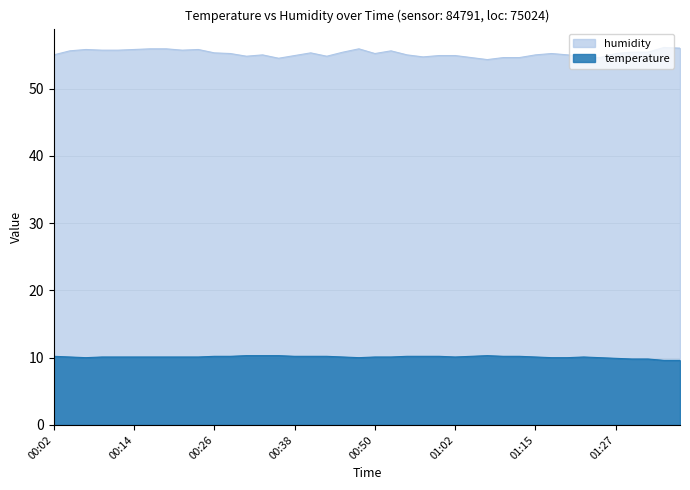

Rank the categories by humidity value from lowest to highest.

01:07, 00:36, 01:05, 01:10, 01:12, 01:24, 00:58, 01:22, 00:31, 00:43, 00:38, 01:00, 01:02, 00:02, 00:33, 00:55, 01:15, 01:19, 00:28, 00:50, 01:17, 01:27, 00:26, 00:41, 00:45, 01:29, 01:32, 00:04, 00:53, 00:09, 00:11, 00:21, 00:07, 00:14, 00:24, 00:16, 00:19, 00:48, 01:36, 01:34